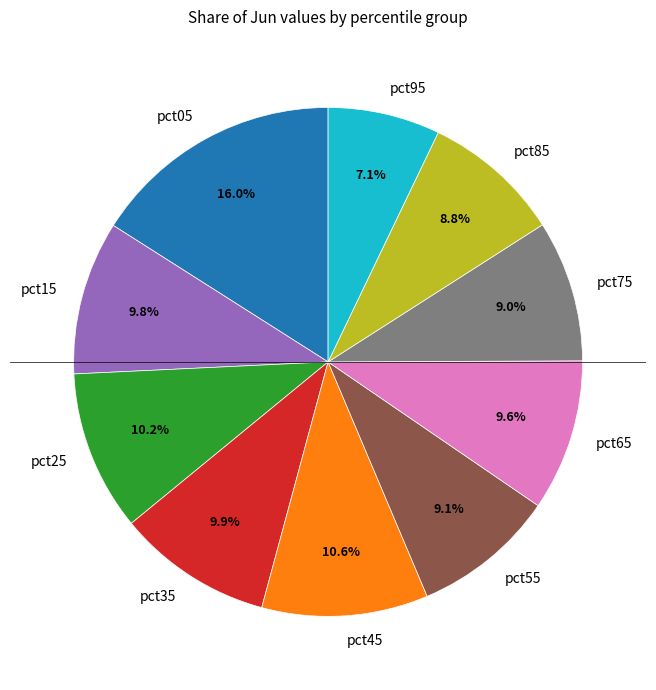

What portion of the pie excludes pct85?

91.2%